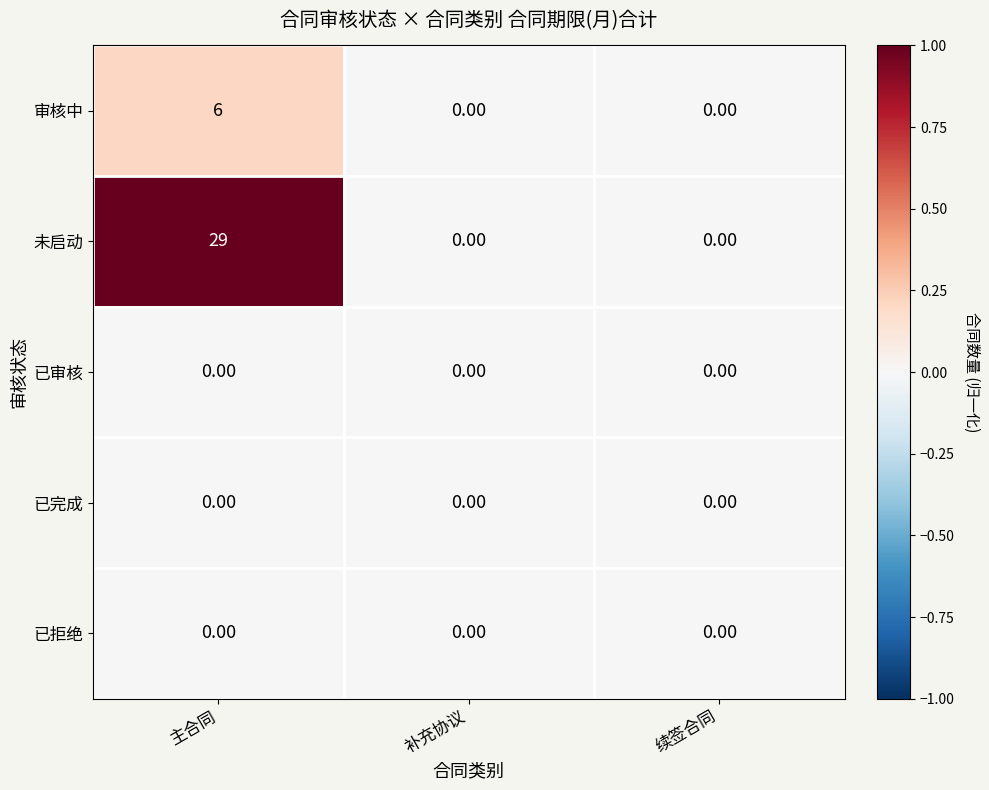

Is the value of 未启动 at 主合同 greater than the value of 已拒绝 at 主合同?

Yes